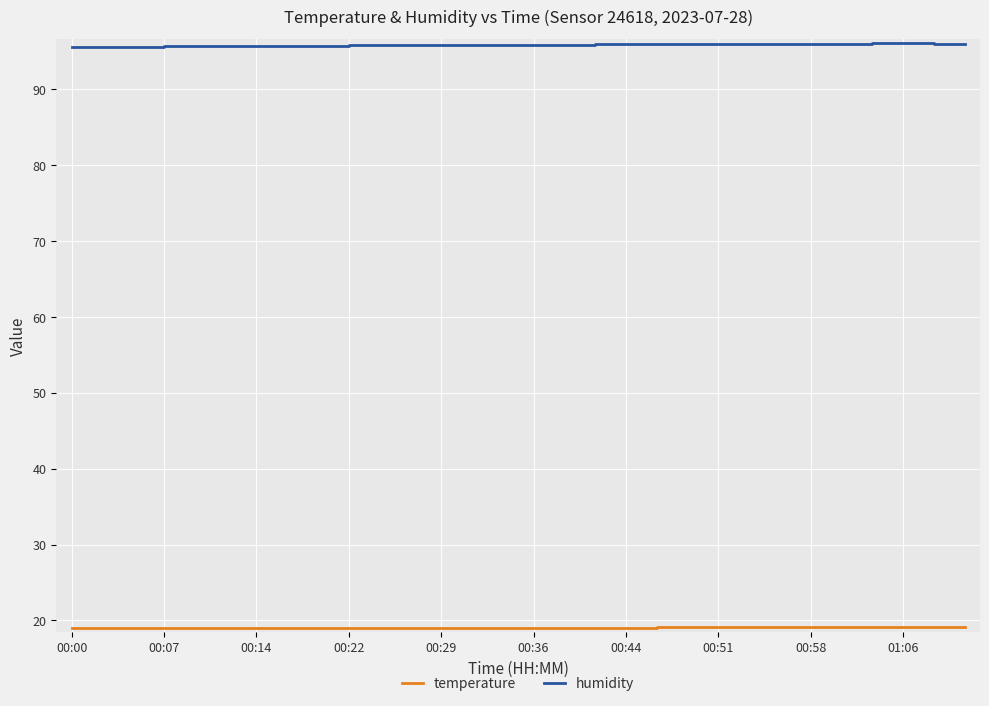

Which series has the largest total across all categories?

humidity